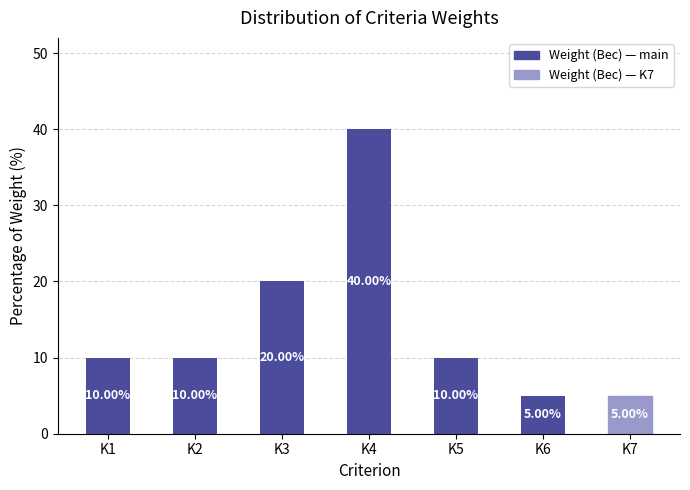

What is the sum of the values at K5 and K7?

15